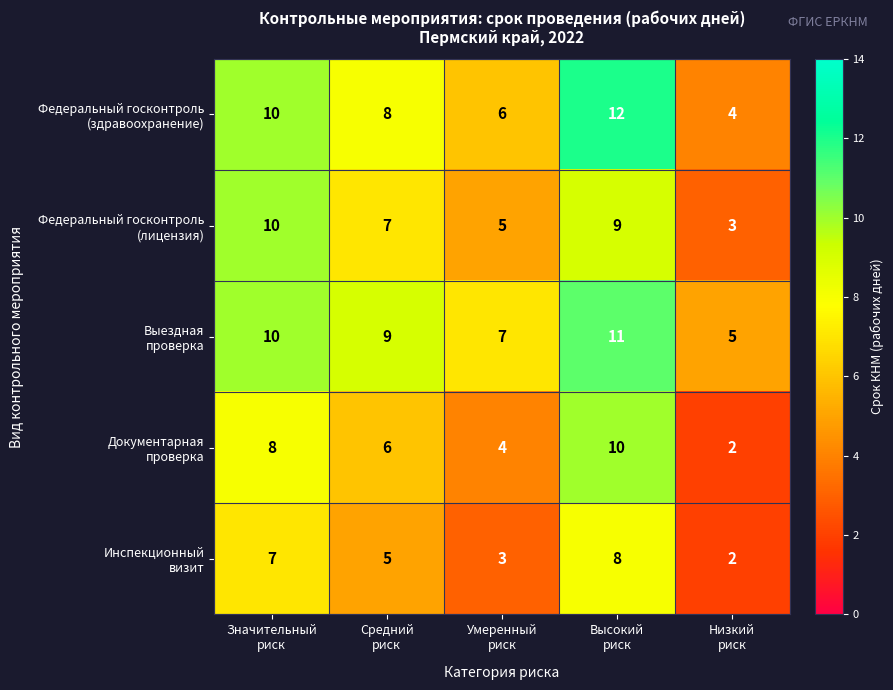

At how many categories does at least one series exceed 6?

4